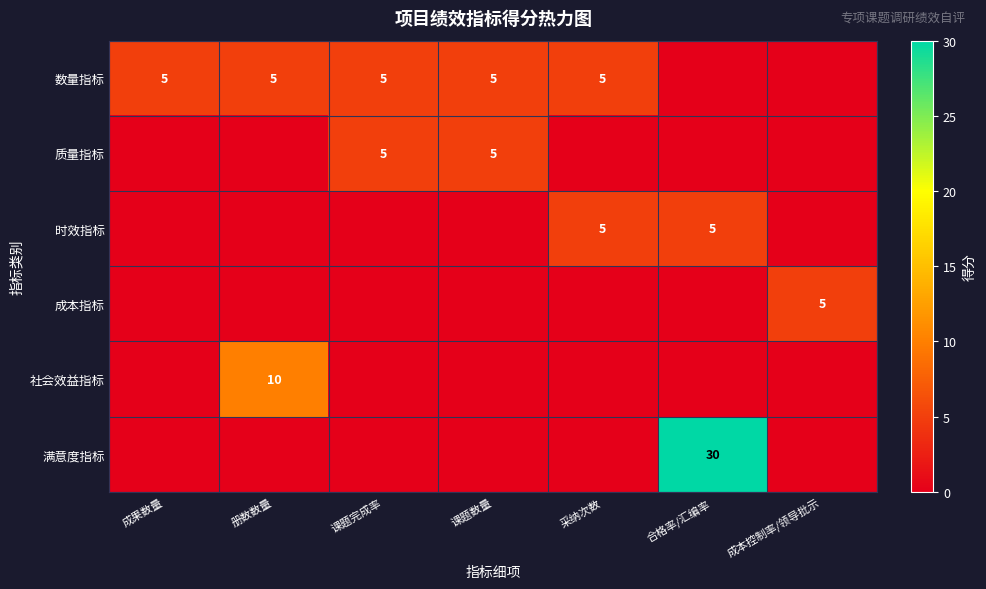

How many categories are shown in the chart?

7